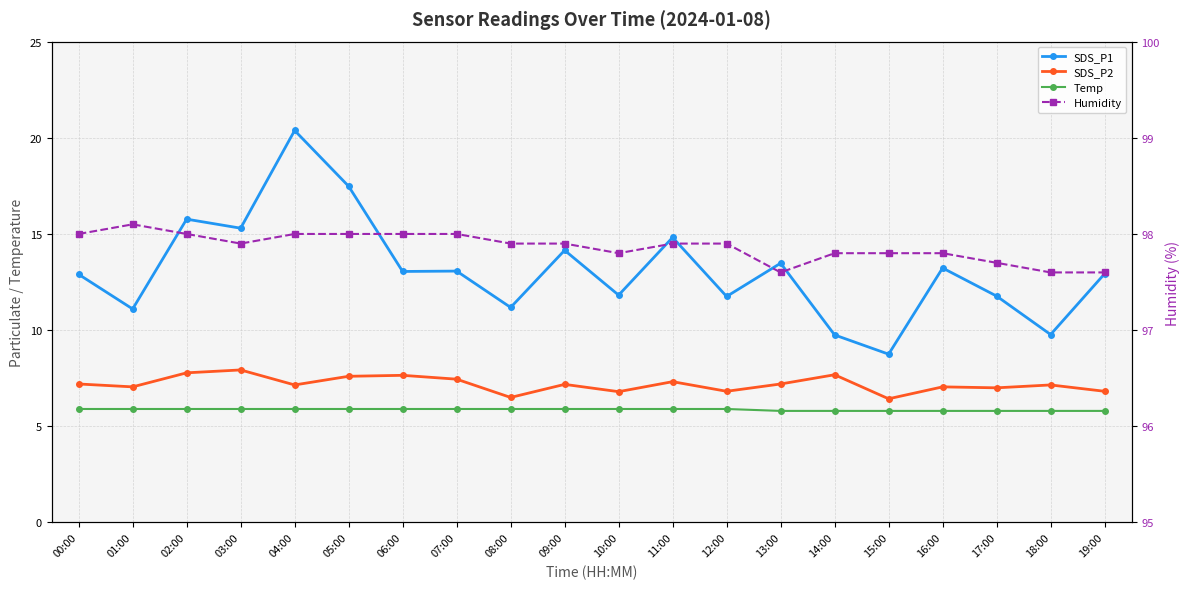

Which label corresponds to the largest value in the chart?

01:00